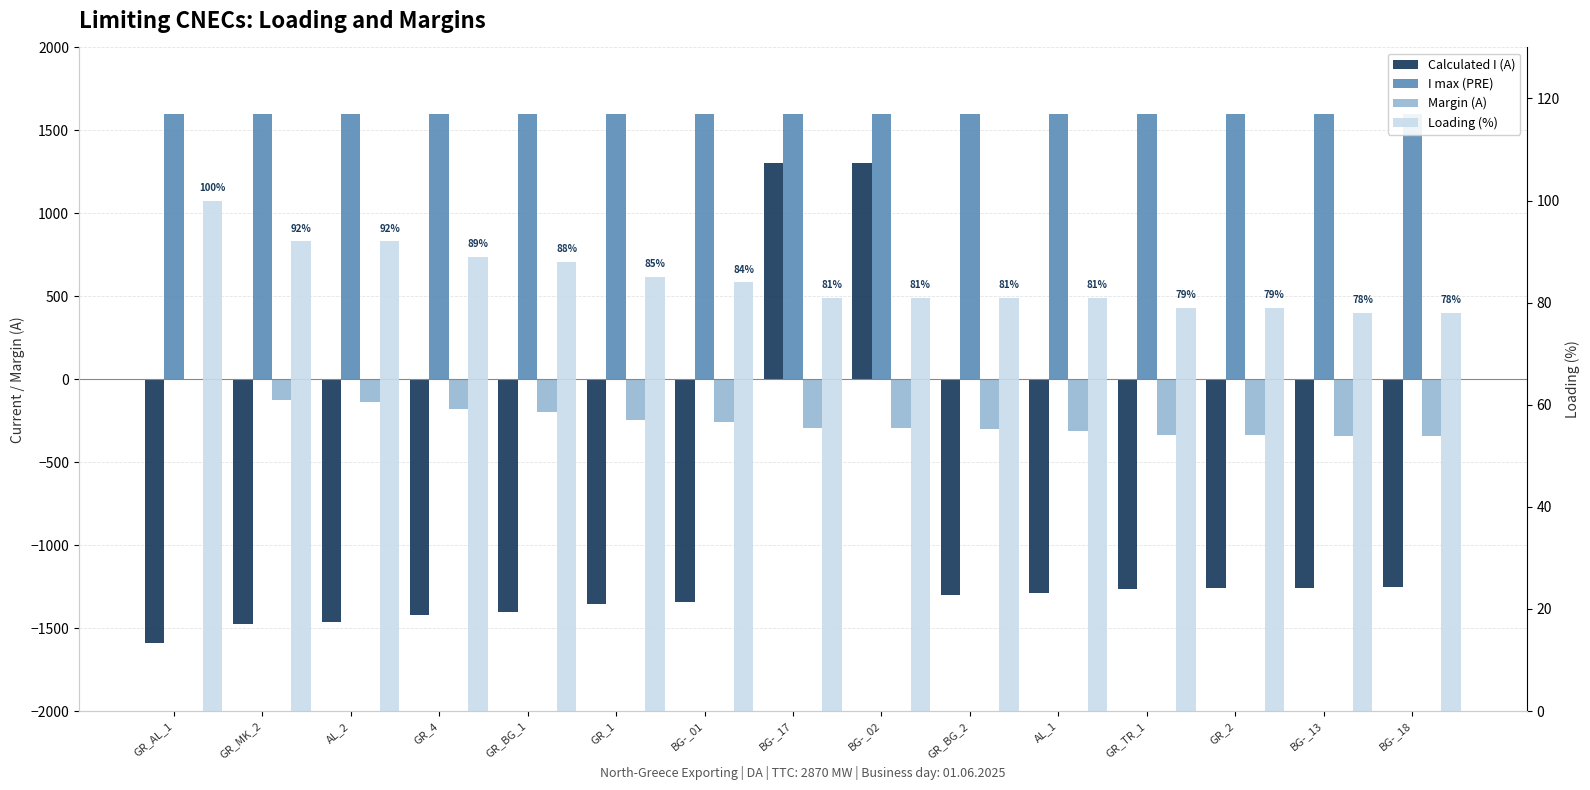

What is the spread (max minus min) of values at GR_BG_2?

2898